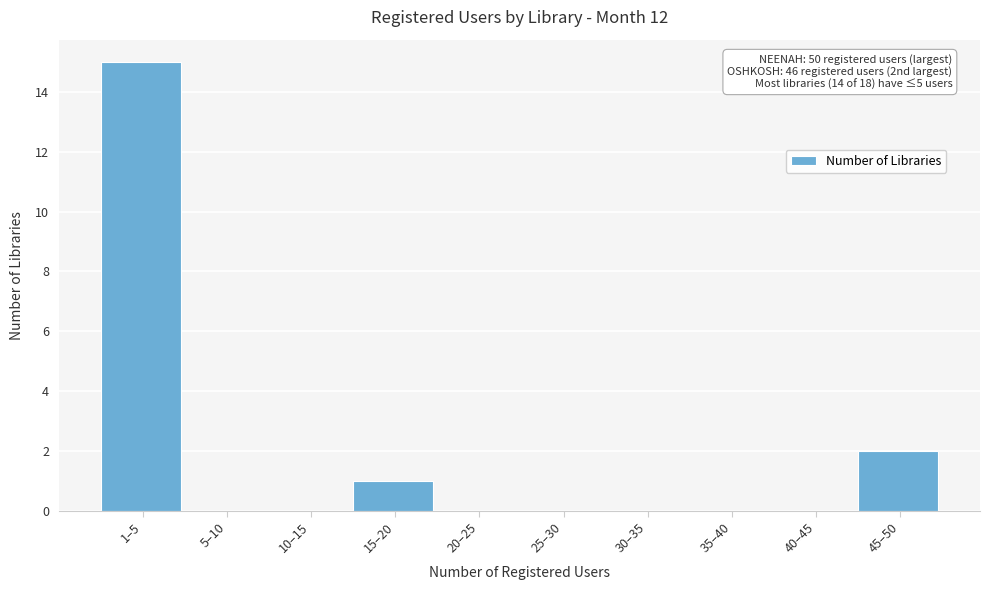

Reading left to right, what are all the values shown in this chart?

1–5=15	5–10=0	10–15=0	15–20=1	20–25=0	25–30=0	30–35=0	35–40=0	40–45=0	45–50=2